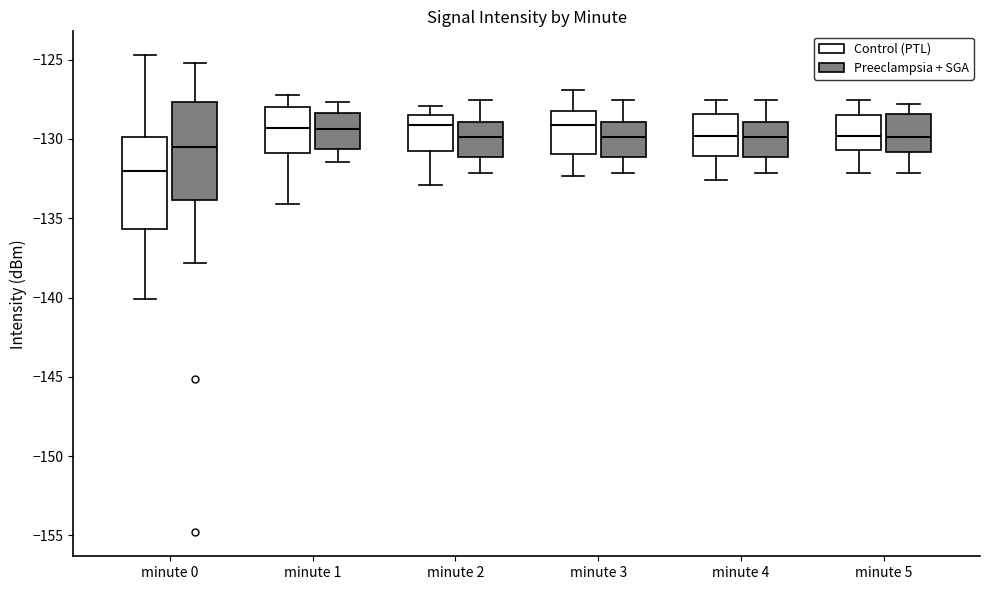

Where does the lower whisker of the box for minute 4 (Control (PTL)) end on the y-axis? The values are not printed on the chart, so give them approximately, as read against the axis.

-132.5